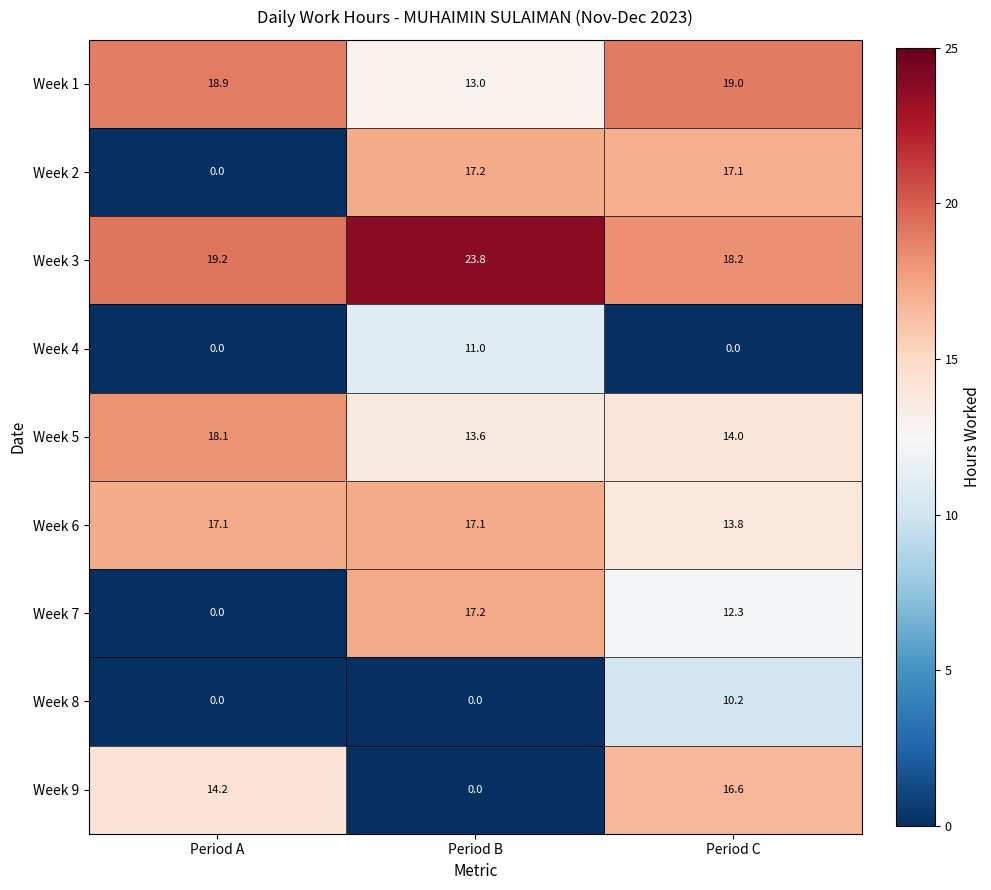

True or false: Week 3 has a value of 19.2 at Period A.

True